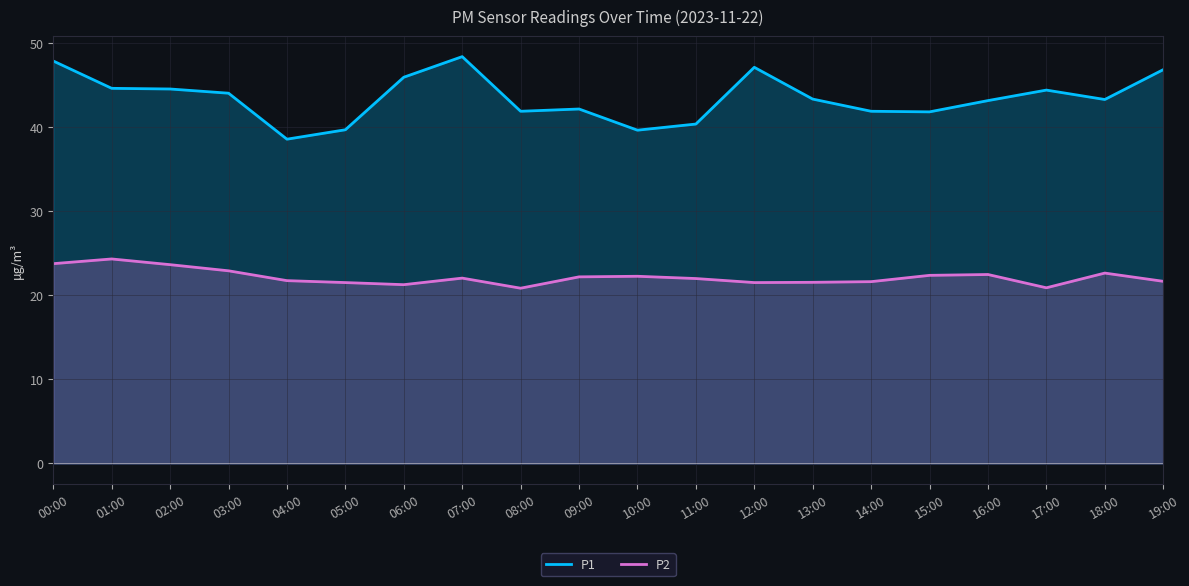

What is the sum of the P1 values at 08:00 and 05:00?

81.6